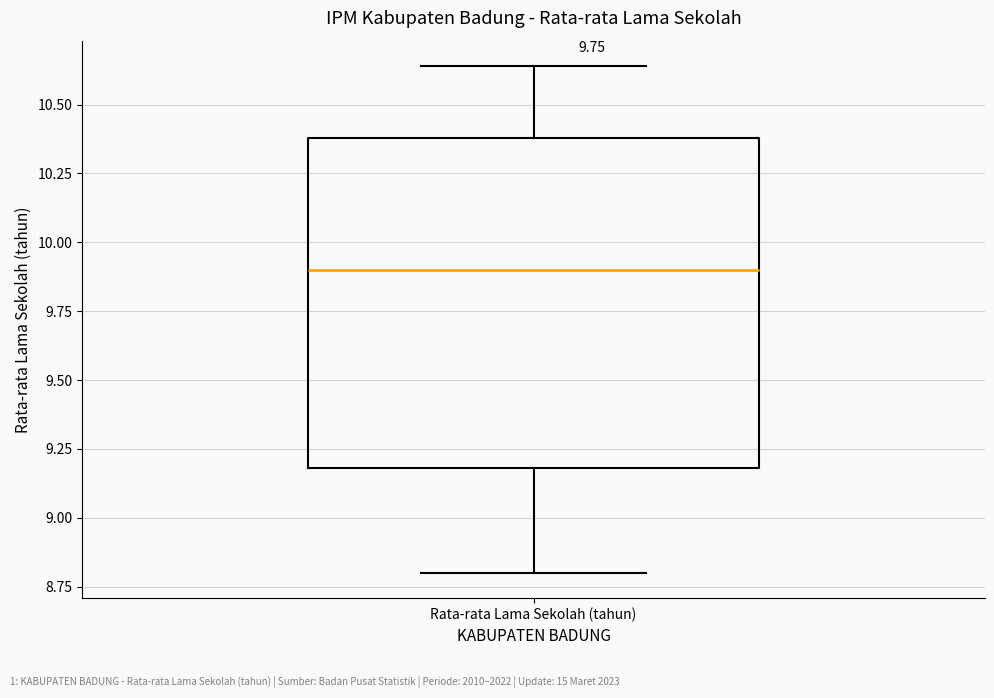

Where does the lower whisker of the box for Rata-rata Lama Sekolah (tahun) end on the y-axis? The values are not printed on the chart, so give them approximately, as read against the axis.

8.80